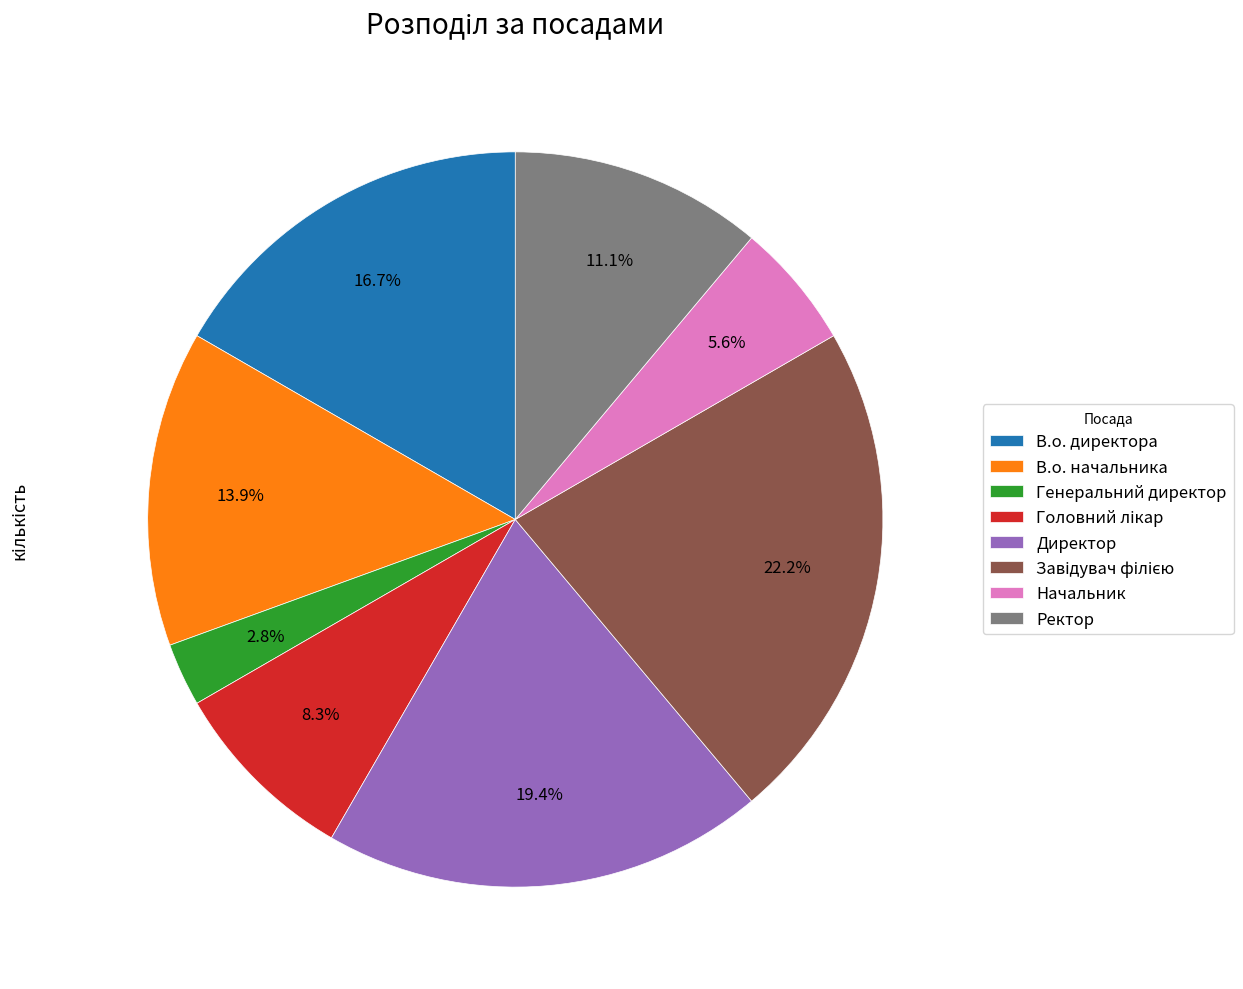

What is the smallest slice in the pie chart?

Генеральний директор